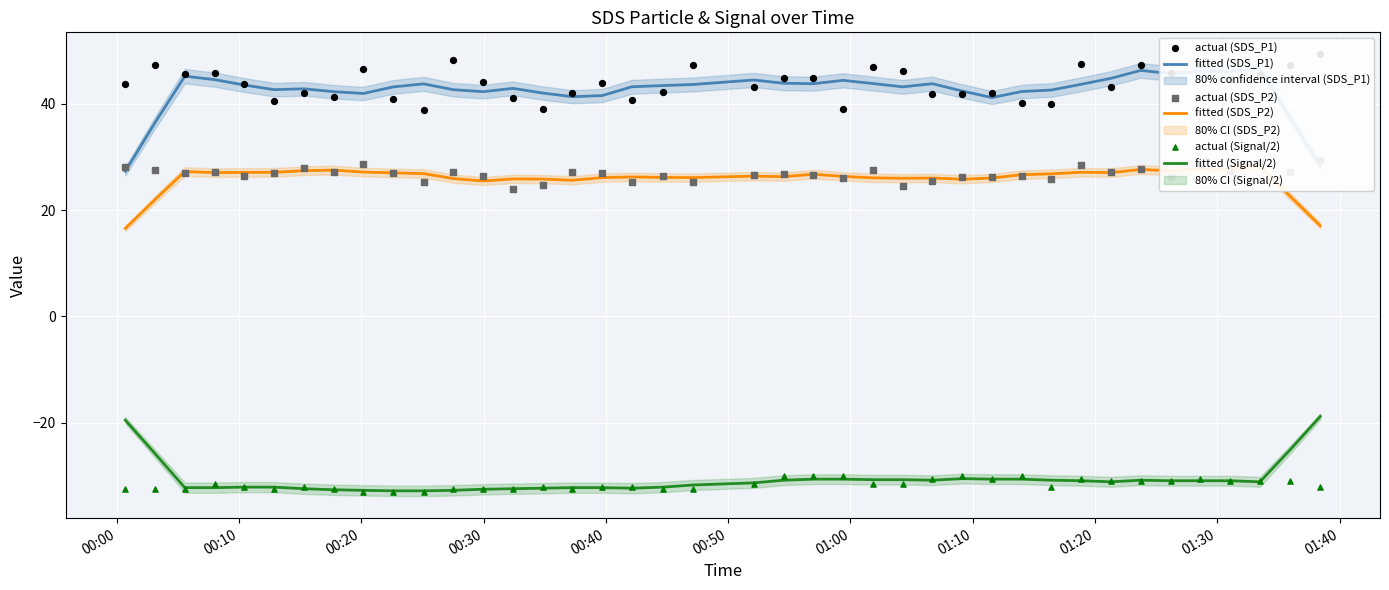

What is the highest value of the fitted (Signal/2) series?

-18.8